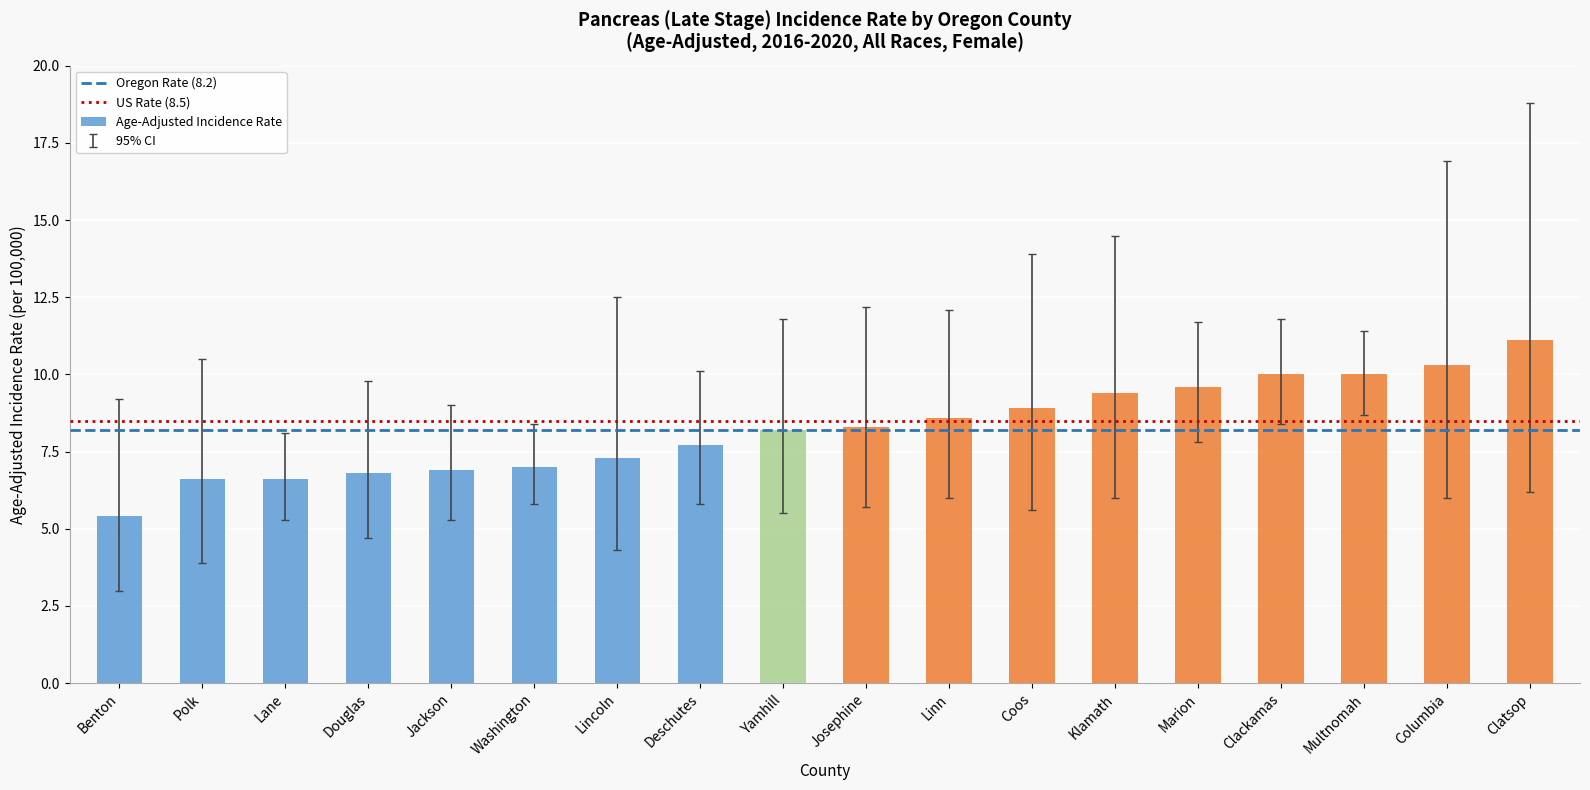

Is it true that the value at Columbia is 16.5?

False